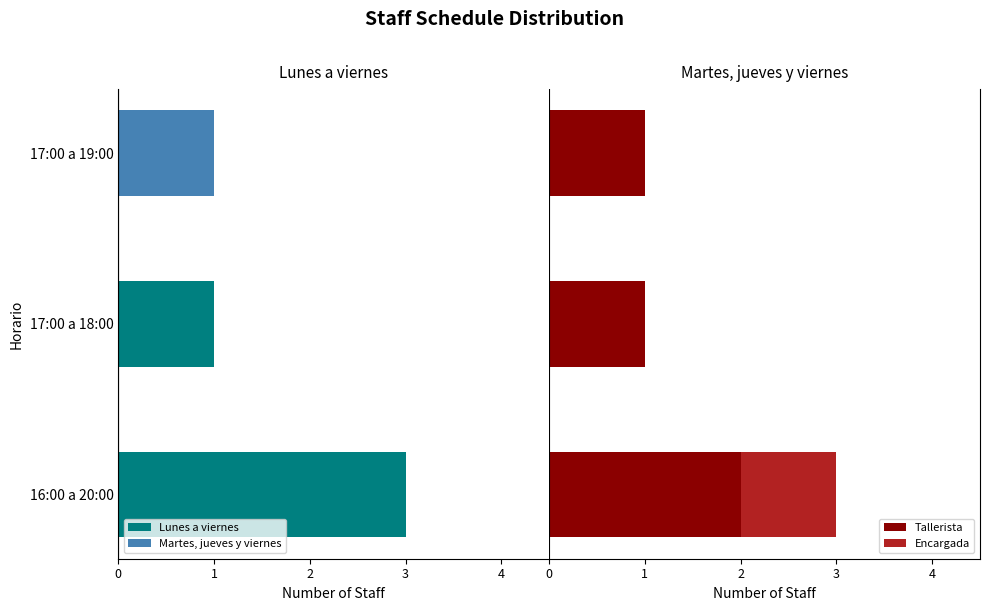

Which series changed the most between 16:00 a 20:00 and 17:00 a 19:00?

Lunes a viernes